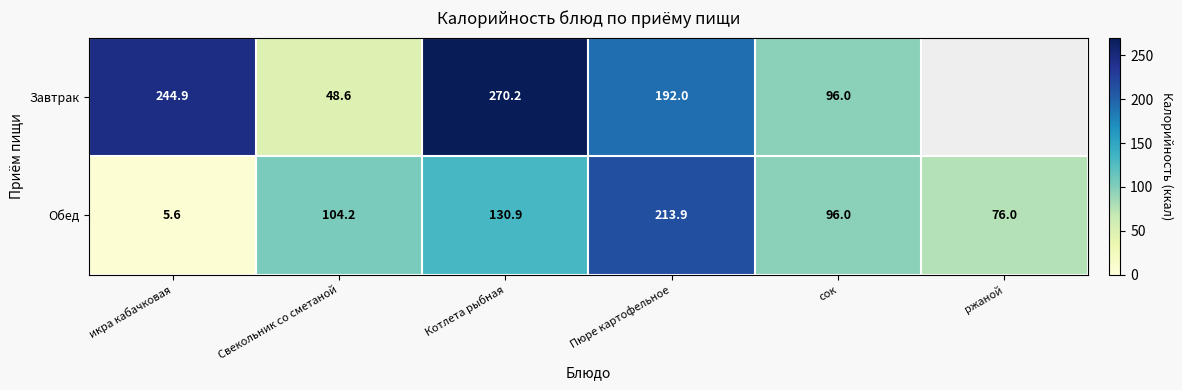

Is the value of Завтрак at Пюре картофельное greater than the value of Обед at сок?

Yes